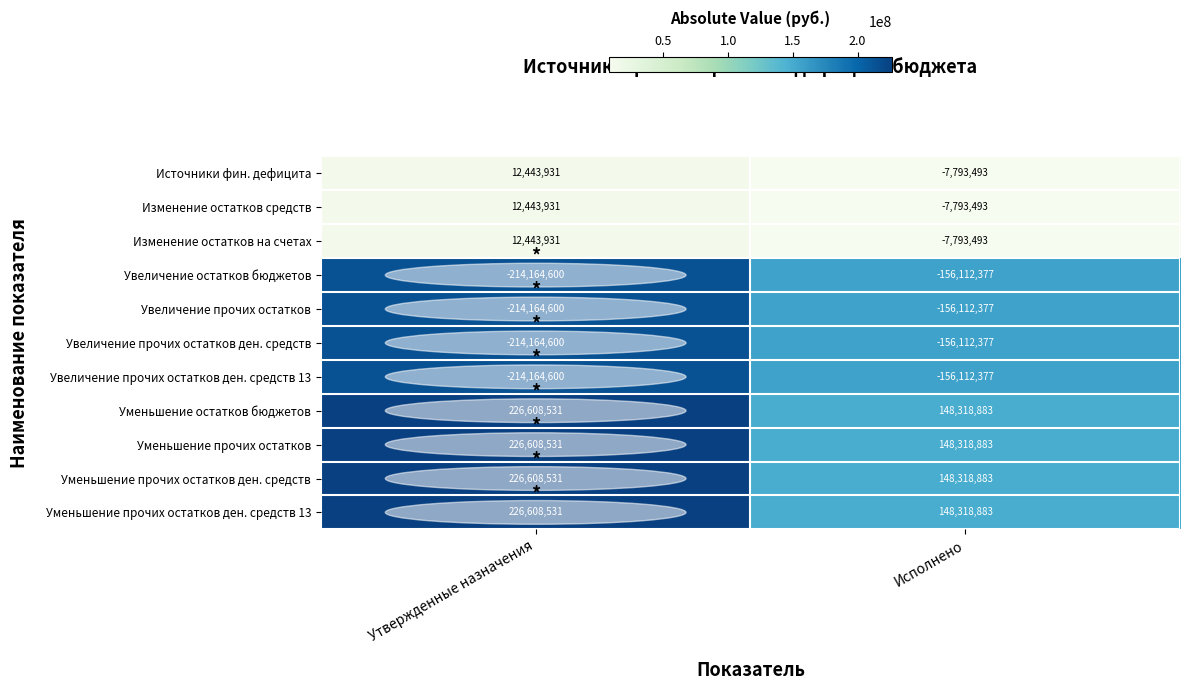

The Источники фин. дефицита series shows -7793493 at Исполнено. True or false?

True